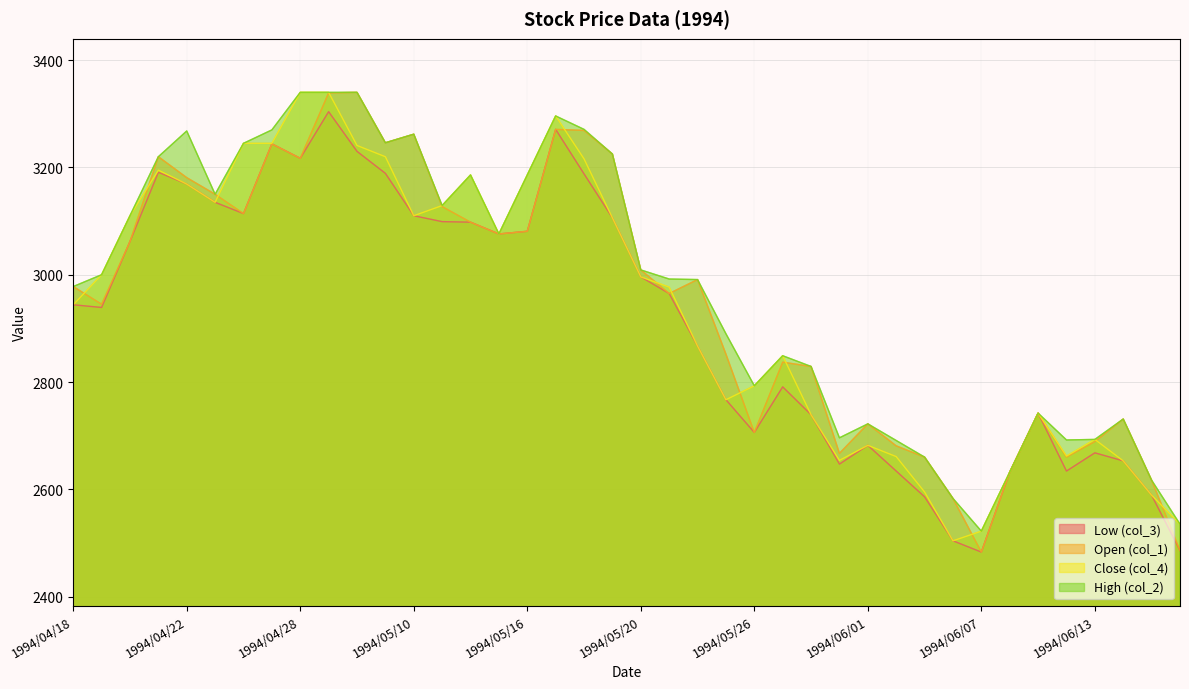

Reading left to right, transcribe all the data shown in this chart.

col_3: 2944	2939	3062	3191	3169	3135	3114	3244	3217	3304	3230	3189	3110	3099	3098	3076	3081	3271	3188	3106	2996	2965	2867	2767	2706	2791	2739	2647	2682	2634	2586	2504	2483	2632	2742	2634	2668	2653	2589	2486
col_1: 2978	2945	3062	3220	3181	3150	3114	3244	3217	3339	3340	3246	3262	3127	3098	3076	3081	3271	3269	3225	3009	2965	2991	2852	2706	2837	2829	2667	2722	2681	2660	2583	2483	2632	2742	2660	2689	2731	2617	2486
col_4: 2944	3000	3110	3195	3169	3135	3245	3245	3340	3340	3241	3220	3110	3129	3186	3076	3186	3296	3216	3106	2996	2977	2867	2767	2793	2849	2739	2654	2682	2661	2595	2504	2522	2632	2742	2662	2693	2653	2589	2535
col_2: 2978	3000	3110	3220	3268	3150	3245	3270	3340	3340	3340	3246	3262	3129	3186	3076	3186	3296	3271	3225	3009	2992	2991	2890	2793	2849	2829	2696	2722	2691	2660	2583	2522	2632	2742	2692	2693	2731	2617	2535